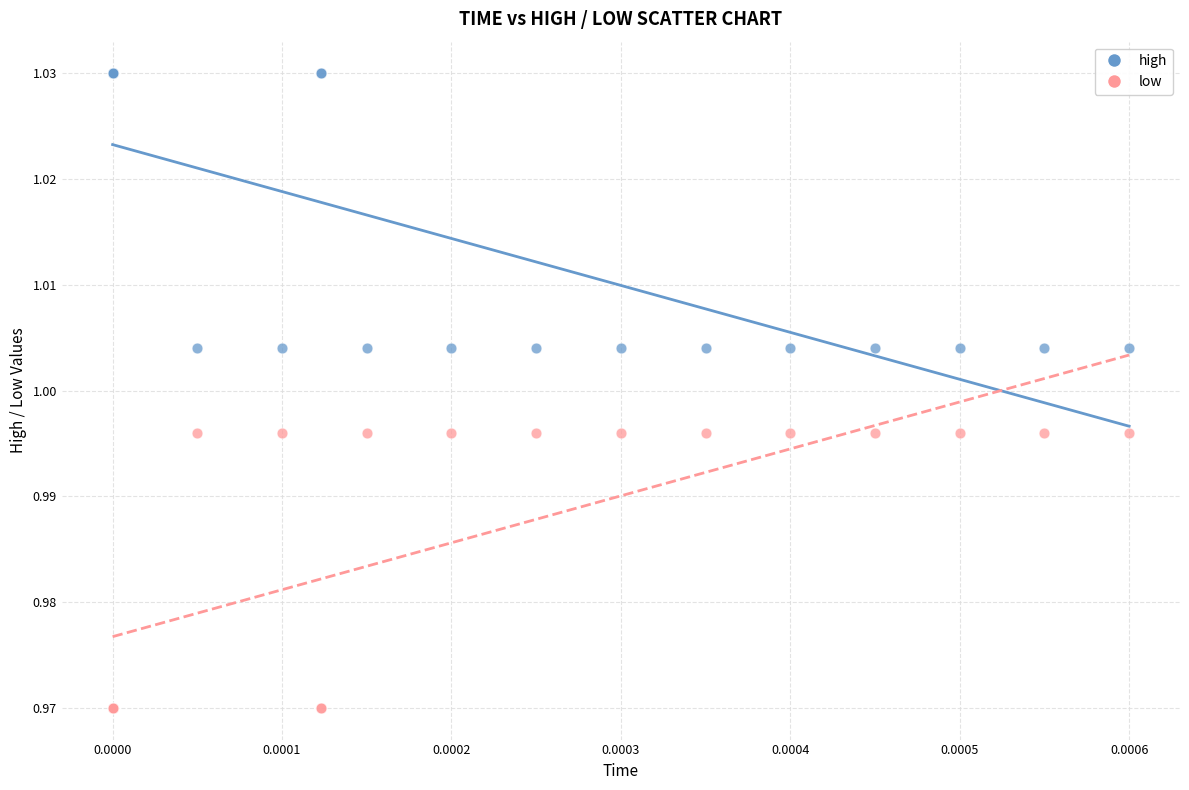

What are all the series names shown in the legend?

high, low